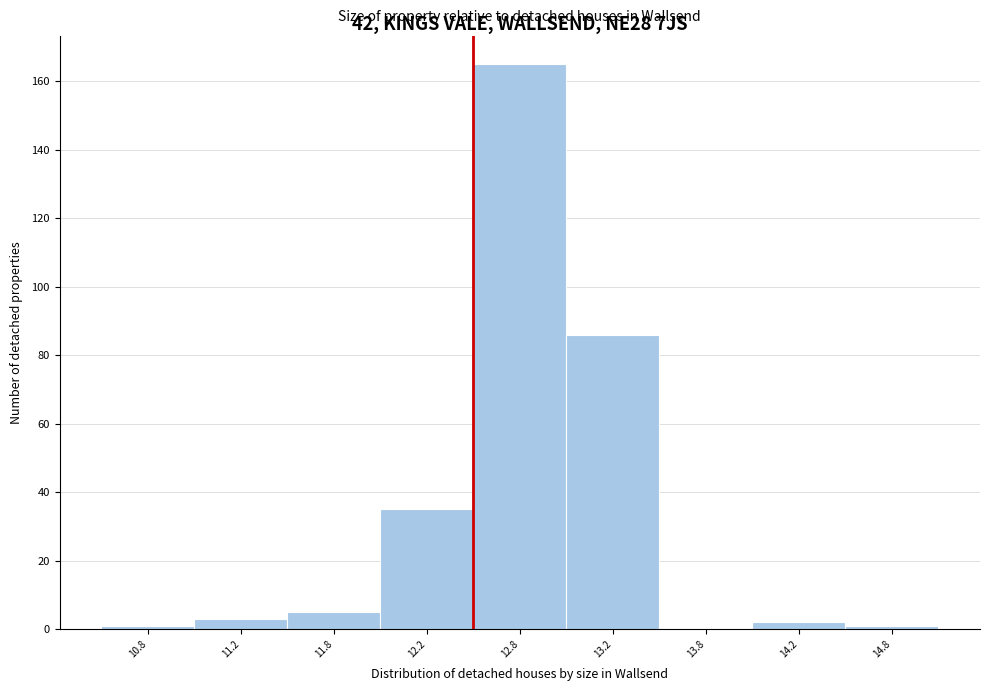

Reading right to left, transcribe all the data shown in this chart.

14.8=1	14.2=2	13.8=0	13.2=86	12.8=165	12.2=35	11.8=5	11.2=3	10.8=1